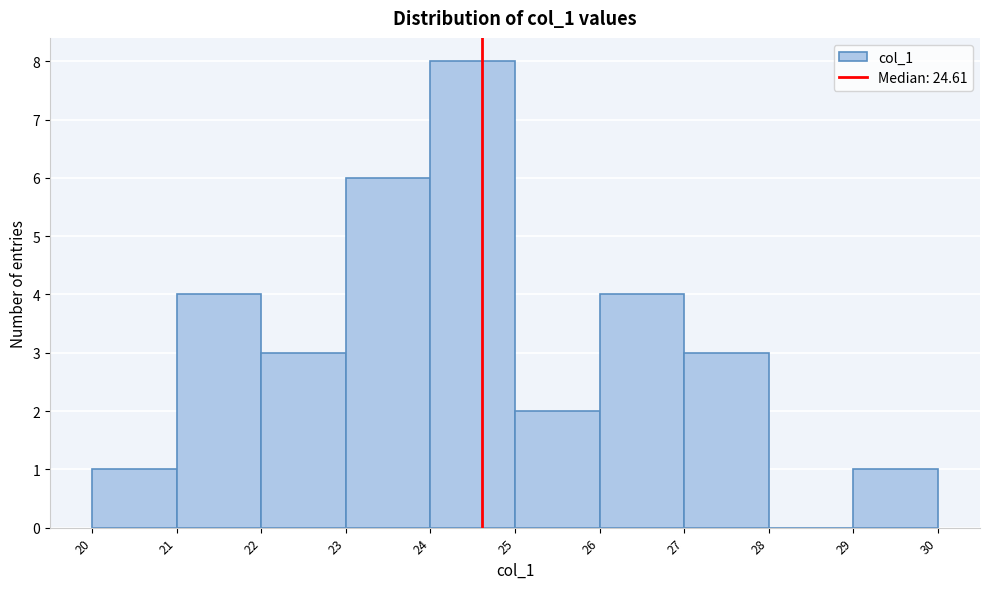

Reading left to right, transcribe this chart: for each bar, give the range it covers on the x-axis and its height. The values are not printed on the chart, so give them approximately, as read against the axis.

20 to 21: 1
21 to 22: 4
22 to 23: 3
23 to 24: 6
24 to 25: 8
25 to 26: 2
26 to 27: 4
27 to 28: 3
28 to 29: 0
29 to 30: 1